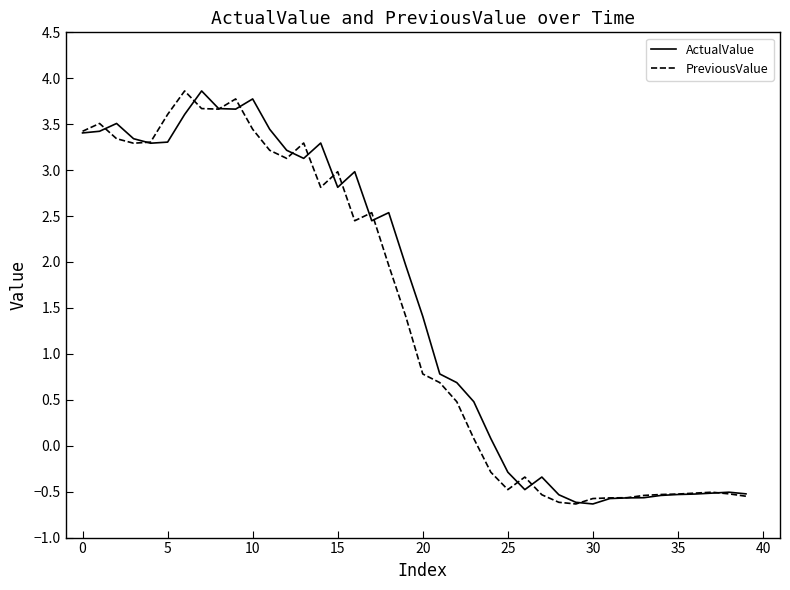

What is the highest value of the PreviousValue series?

3.9